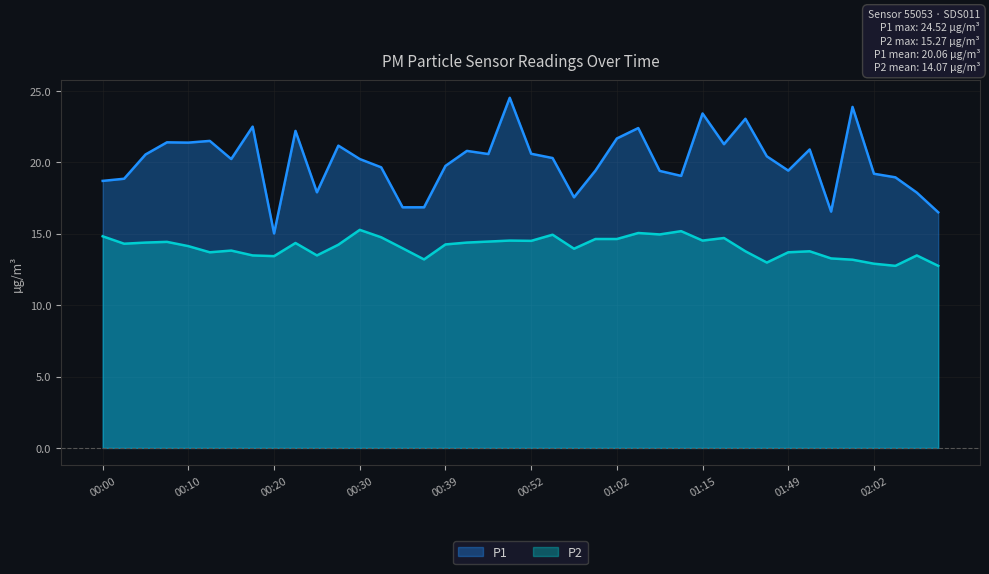

Rank the series by their maximum value, from highest to lowest.

P1, P2